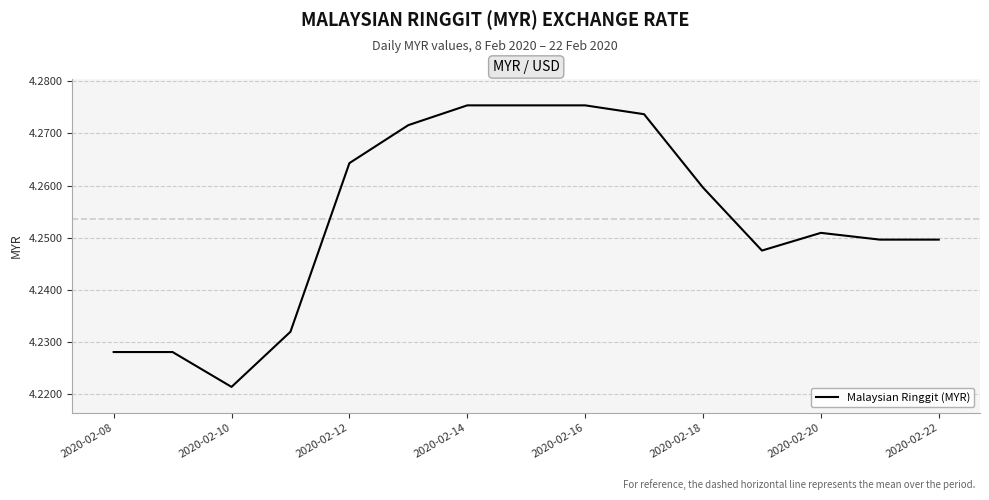

Which label corresponds to the smallest value in the chart?

2020-02-10